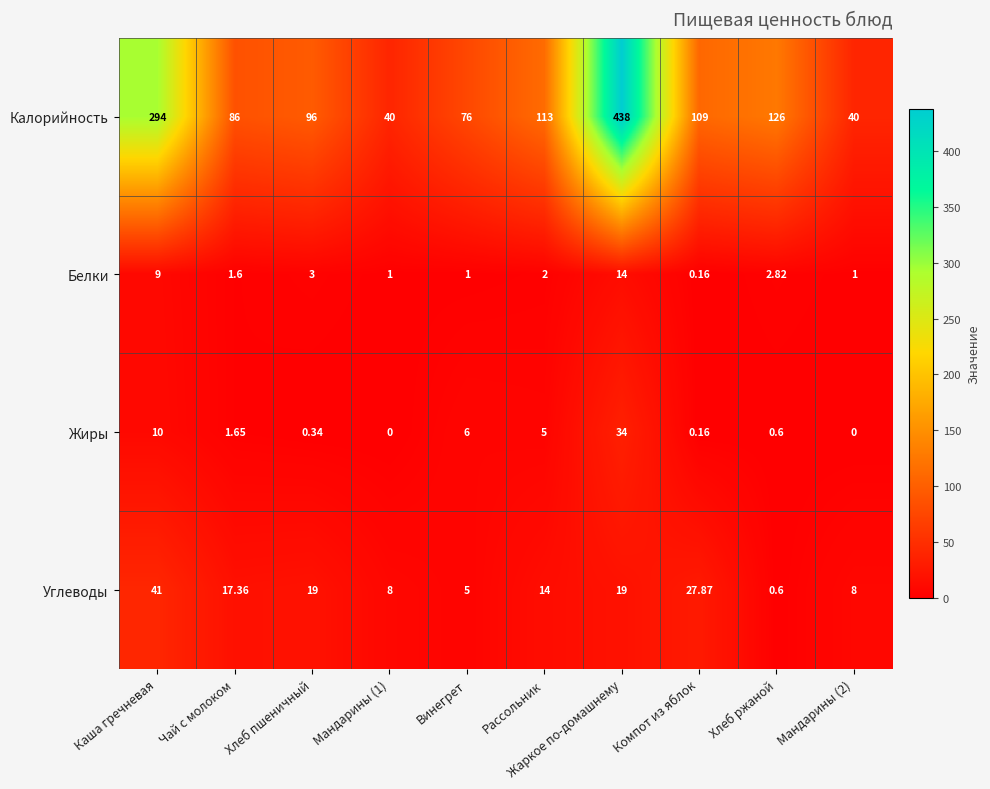

At which label does Углеводы reach its peak?

Каша гречневая